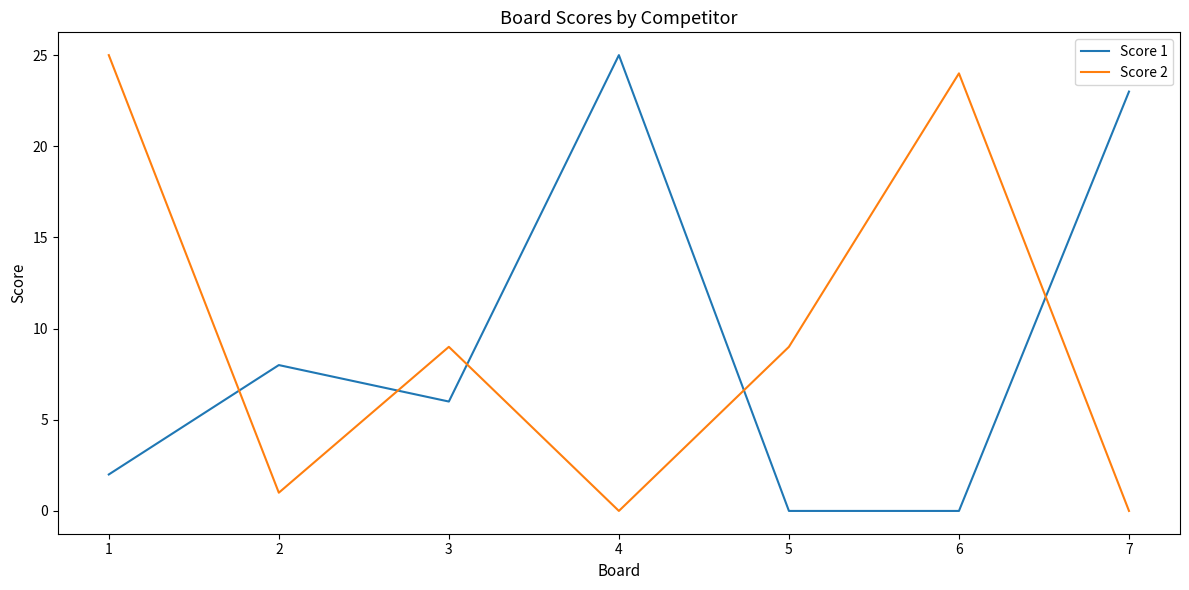

Reading left to right, transcribe all the data shown in this chart.

Score 1: 1=2	2=8	3=6	4=25	5=0	6=0	7=23
Score 2: 1=25	2=1	3=9	4=0	5=9	6=24	7=0